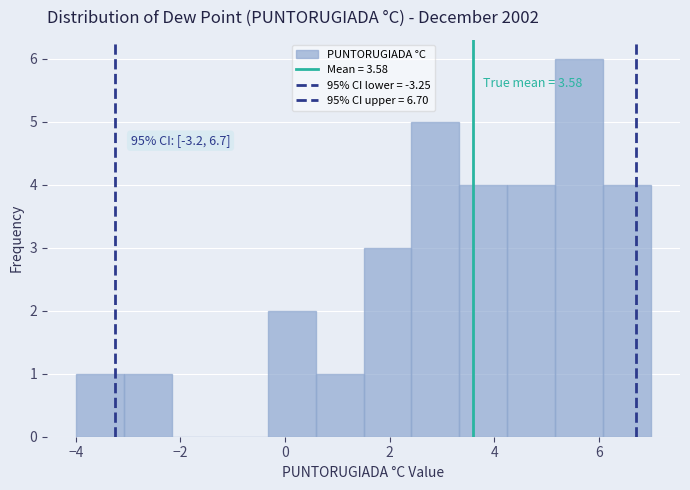

Over which range of the x-axis is the bar tallest?

5.2 to 6.0